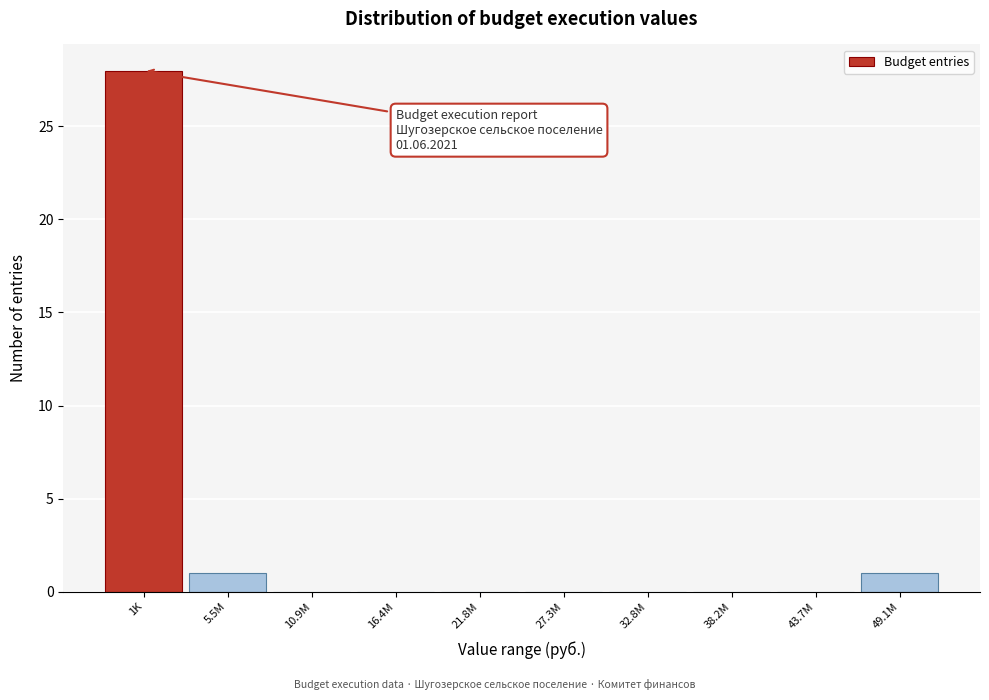

Reading left to right, extract all data points from this chart.

1K=28	5.5M=1	10.9M=0	16.4M=0	21.8M=0	27.3M=0	32.8M=0	38.2M=0	43.7M=0	49.1M=1